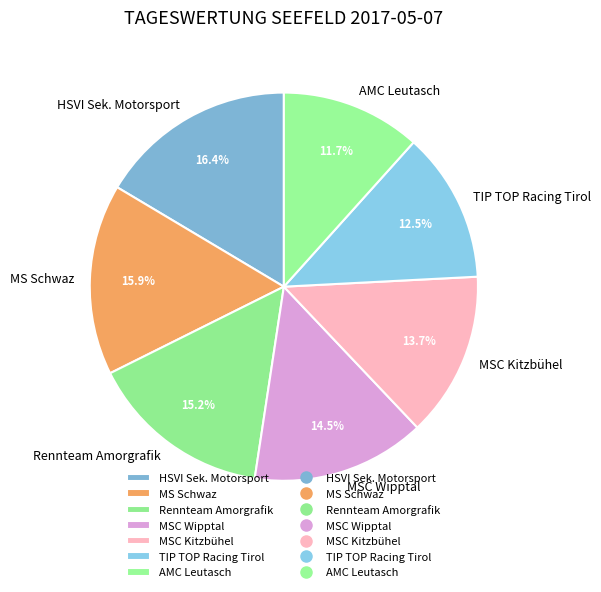

To the nearest percent, what portion does HSVI Sek. Motorsport represent?

16%